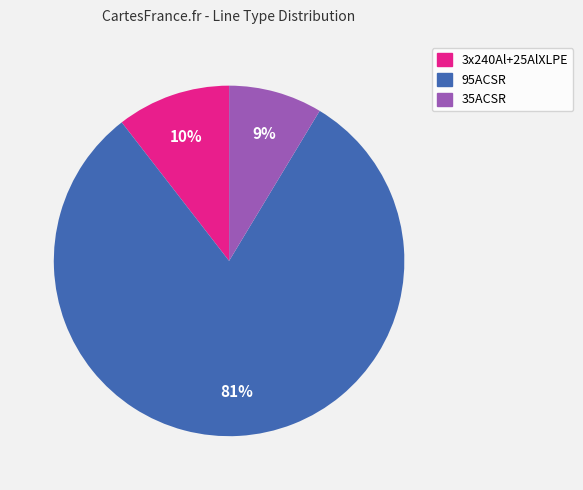

Is it true that 95ACSR is 81% of the pie?

True